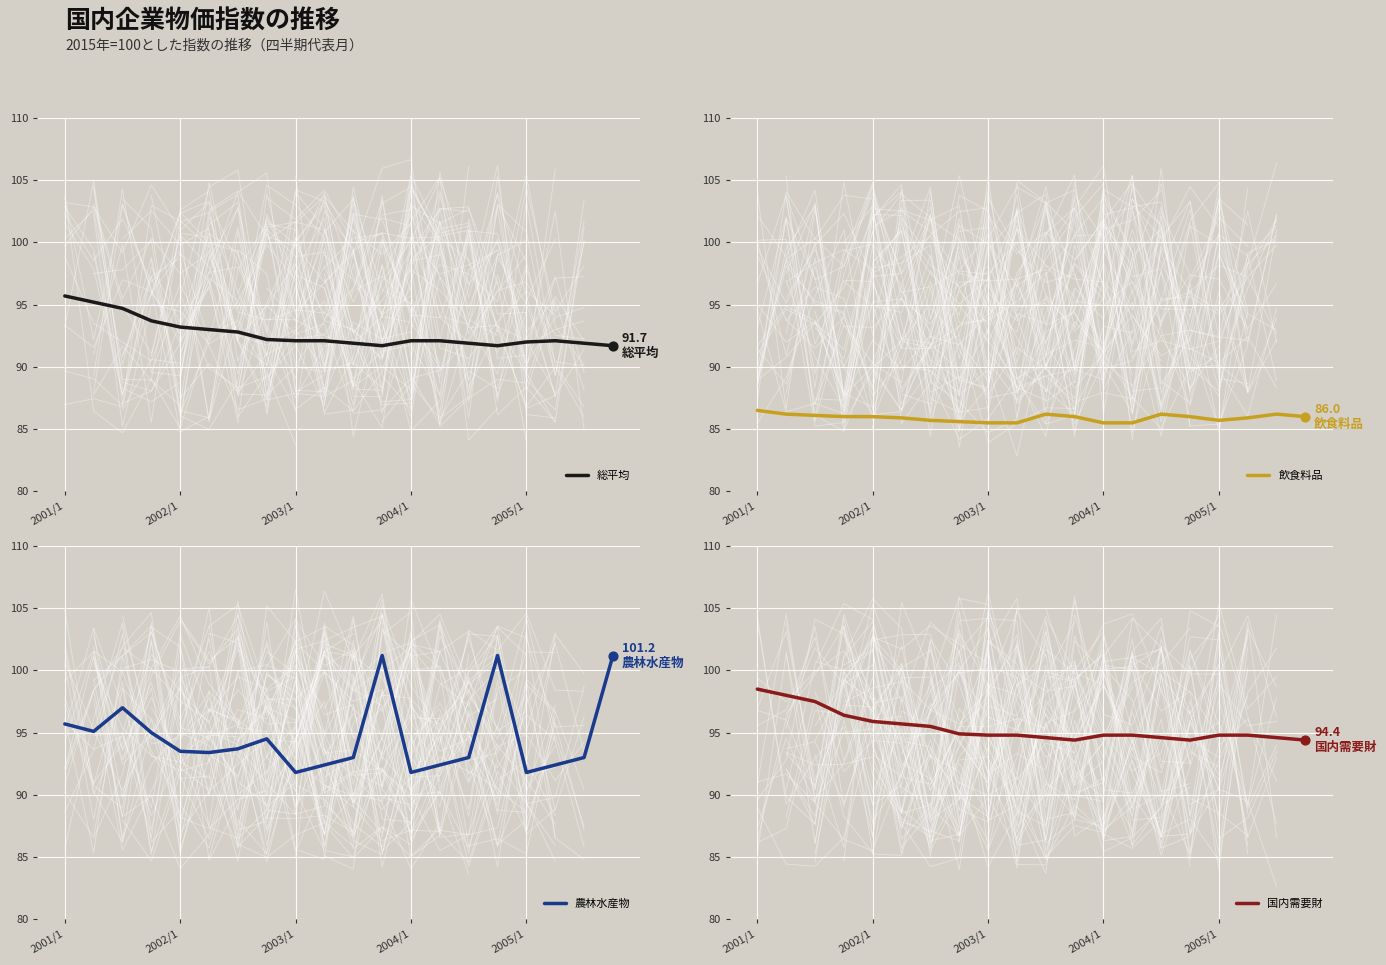

At which category is the sum across all series the highest?

2001/1